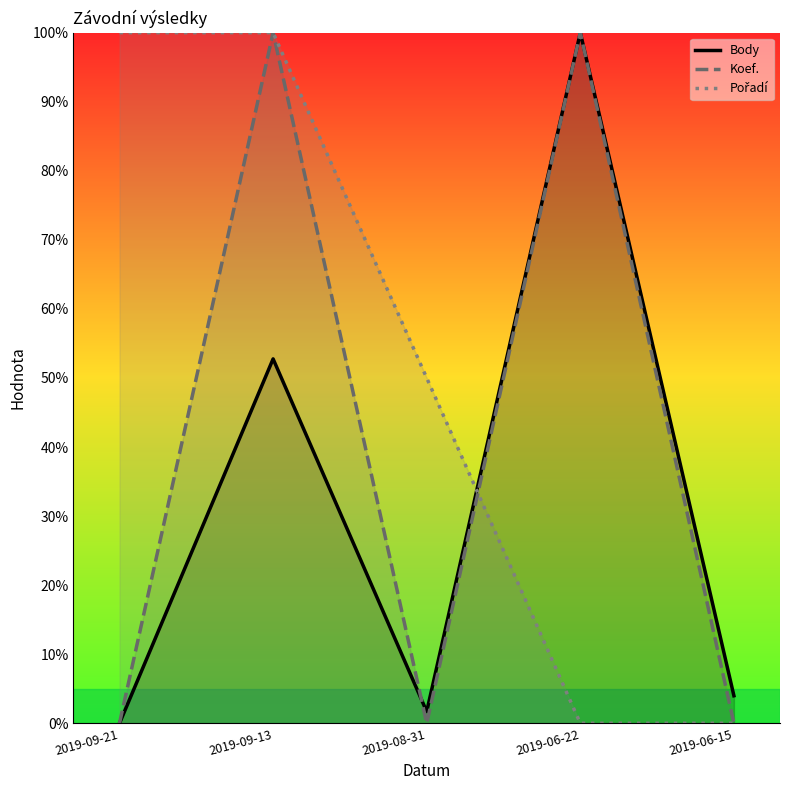

How many times do Pořadí and Body cross each other?

1